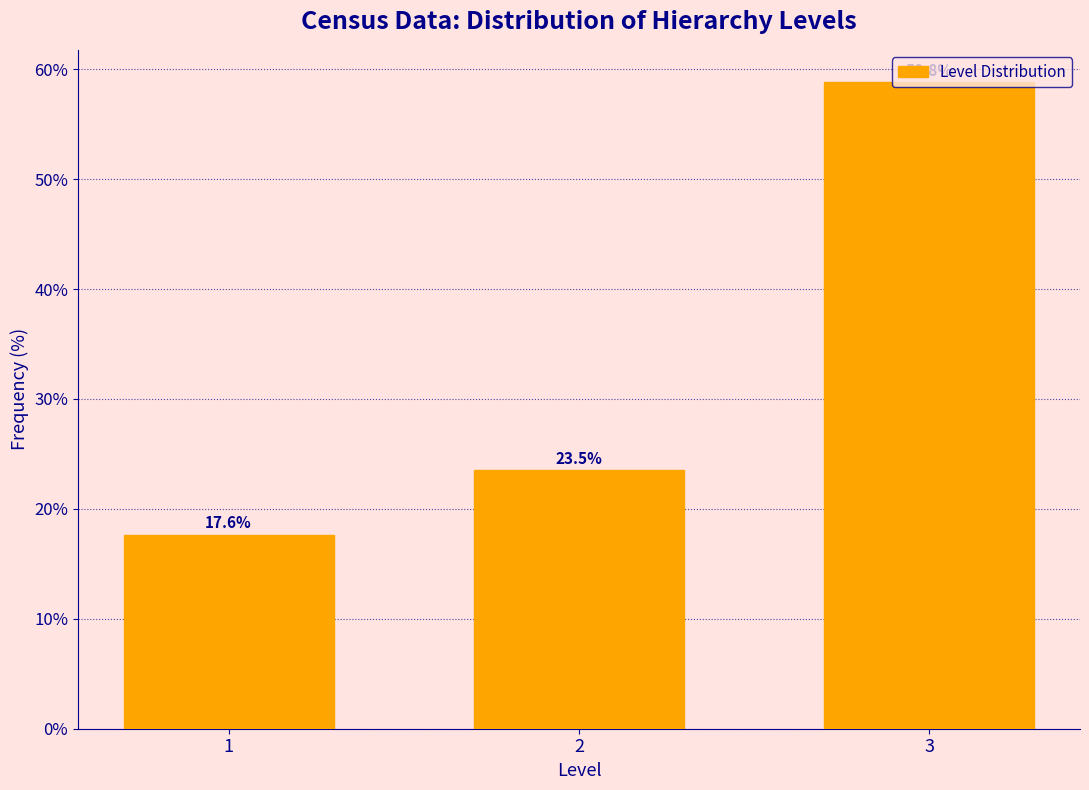

List the labels in order of value, smallest first.

1, 2, 3